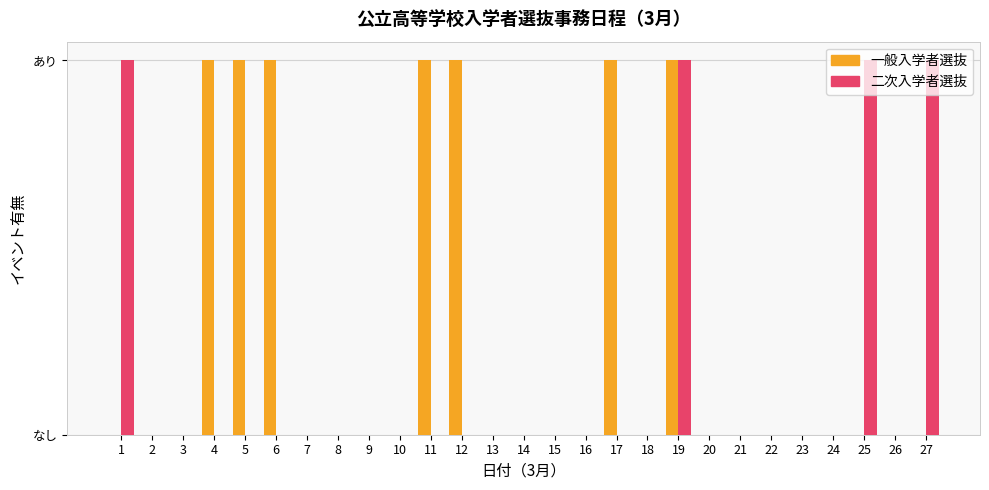

Reading left to right, transcribe all the data shown in this chart.

一般入学者選抜: 0	0	0	1	1	1	0	0	0	0	1	1	0	0	0	0	1	0	1	0	0	0	0	0	0	0	0
二次入学者選抜: 1	0	0	0	0	0	0	0	0	0	0	0	0	0	0	0	0	0	1	0	0	0	0	0	1	0	1